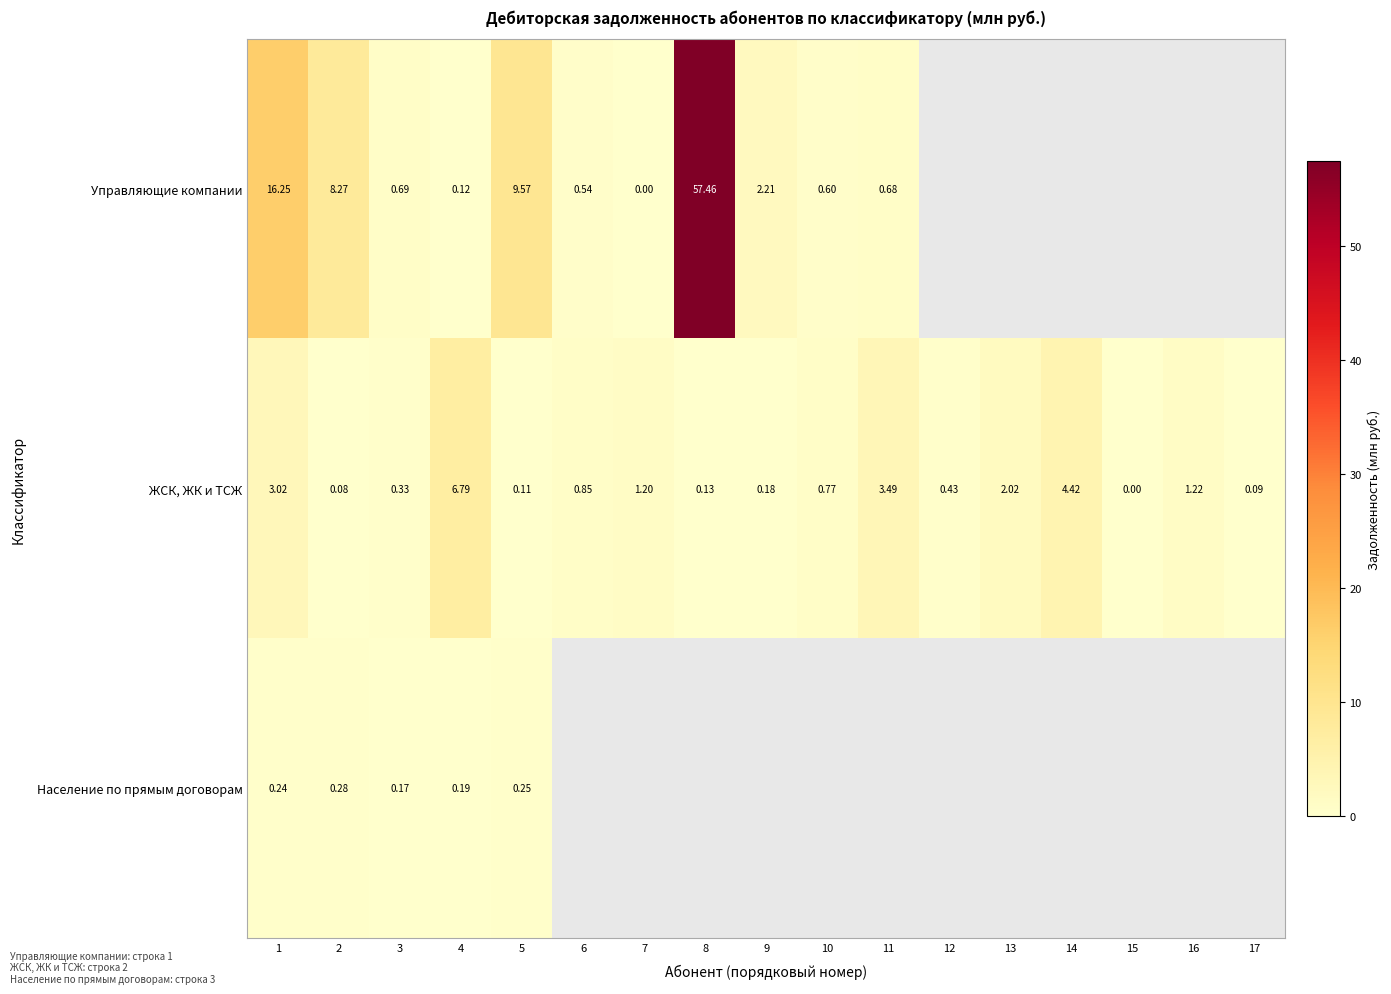

What is the maximum value shown in the chart?

57.5